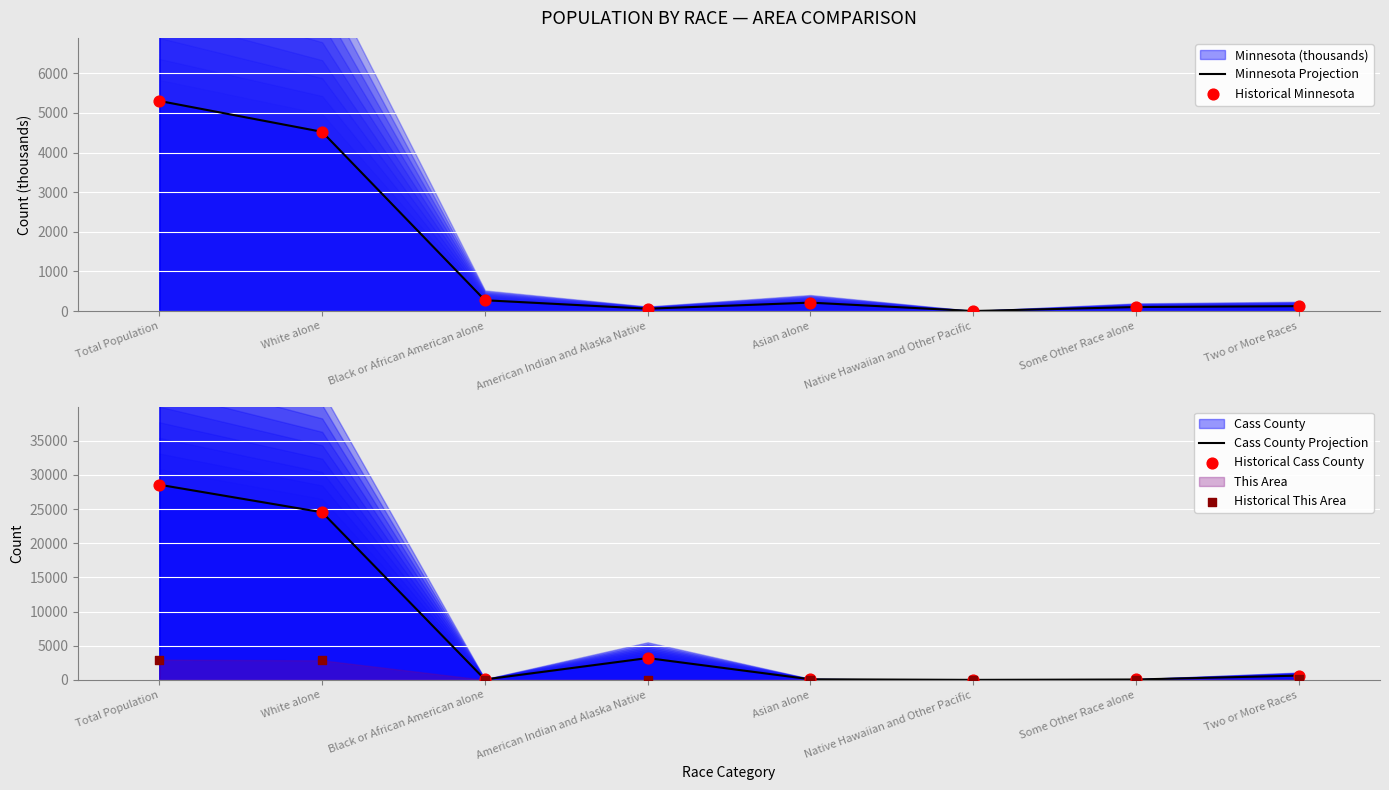

Which series has the widest spread of Y values?

Cass County Projection